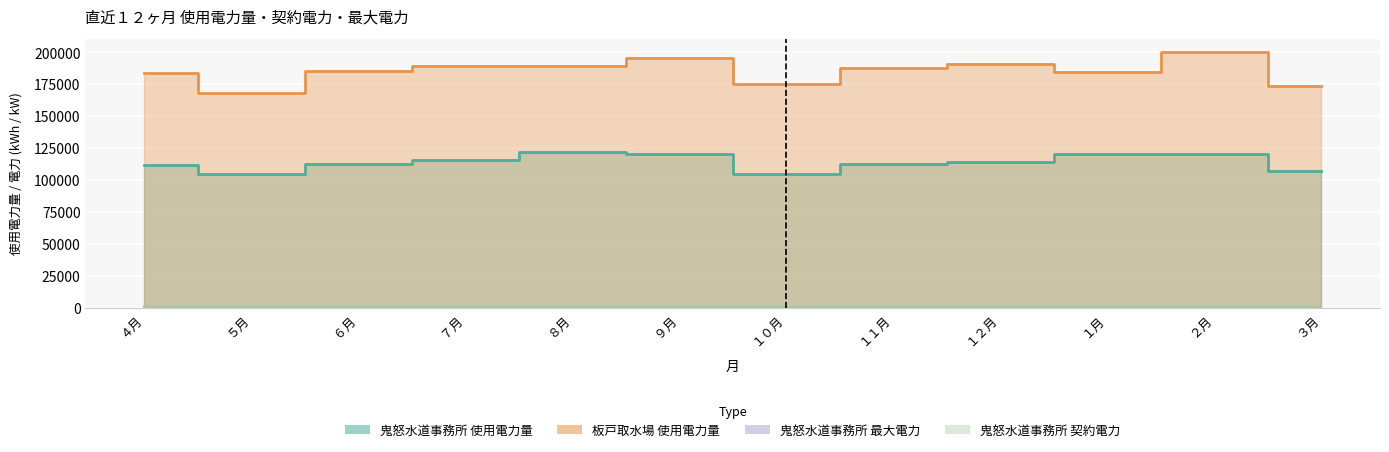

Where is the first local maximum for 鬼怒水道事務所 最大電力?

７月